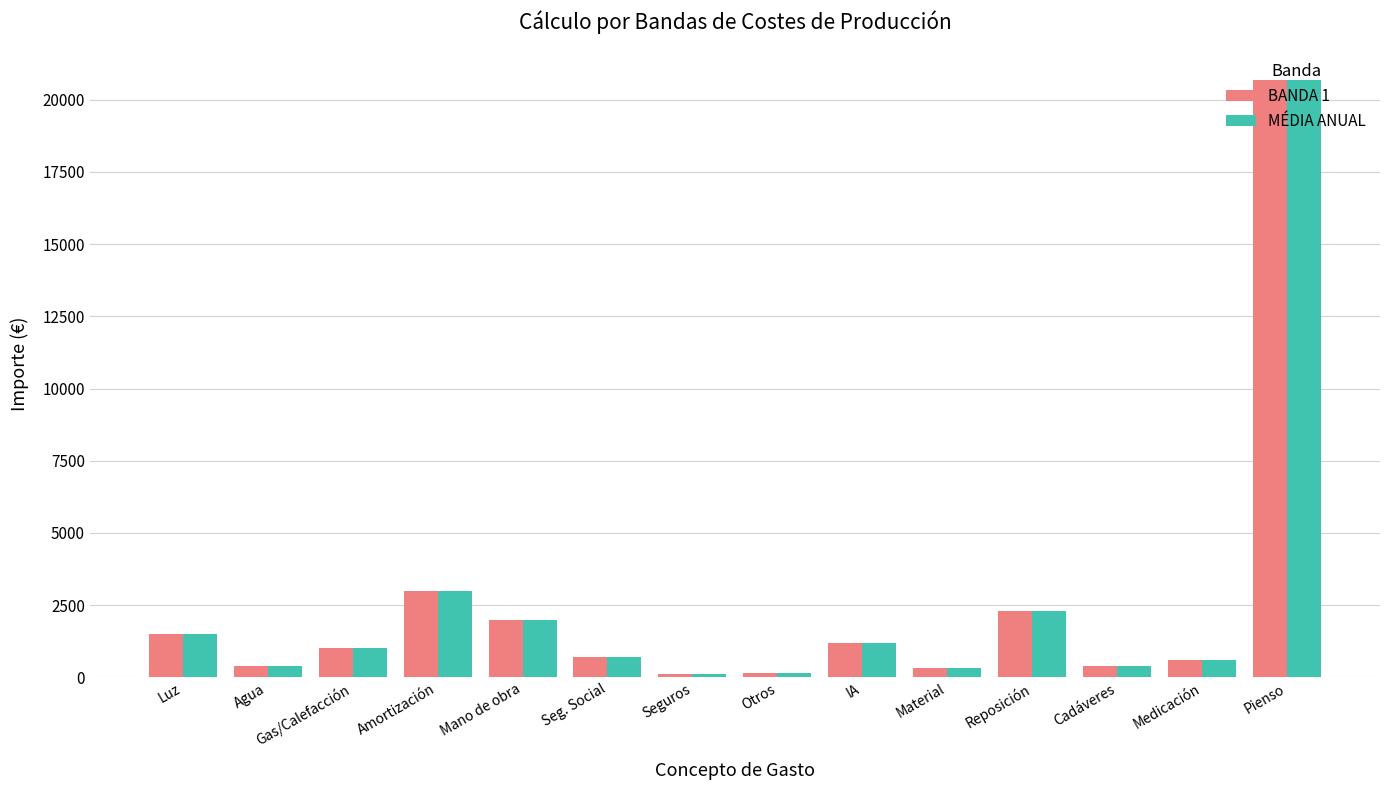

How many bars are there in each group?

2